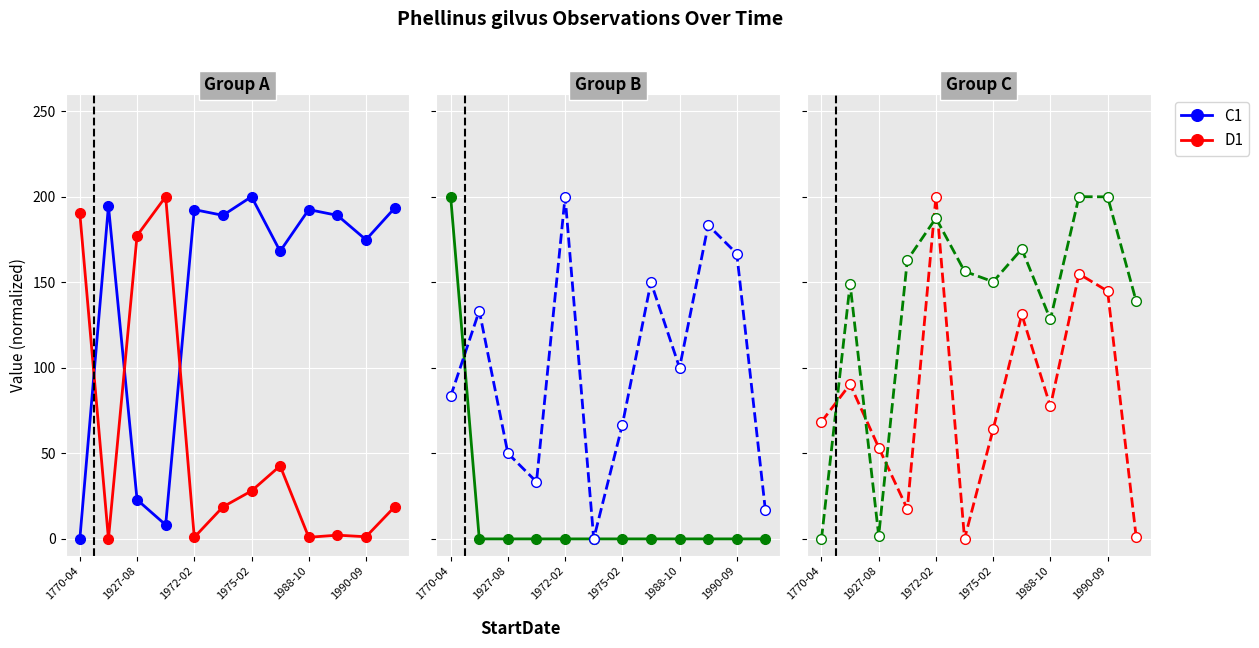

Rank the series by their maximum value, from highest to lowest.

G2, D2, G1, C2, D1, C1